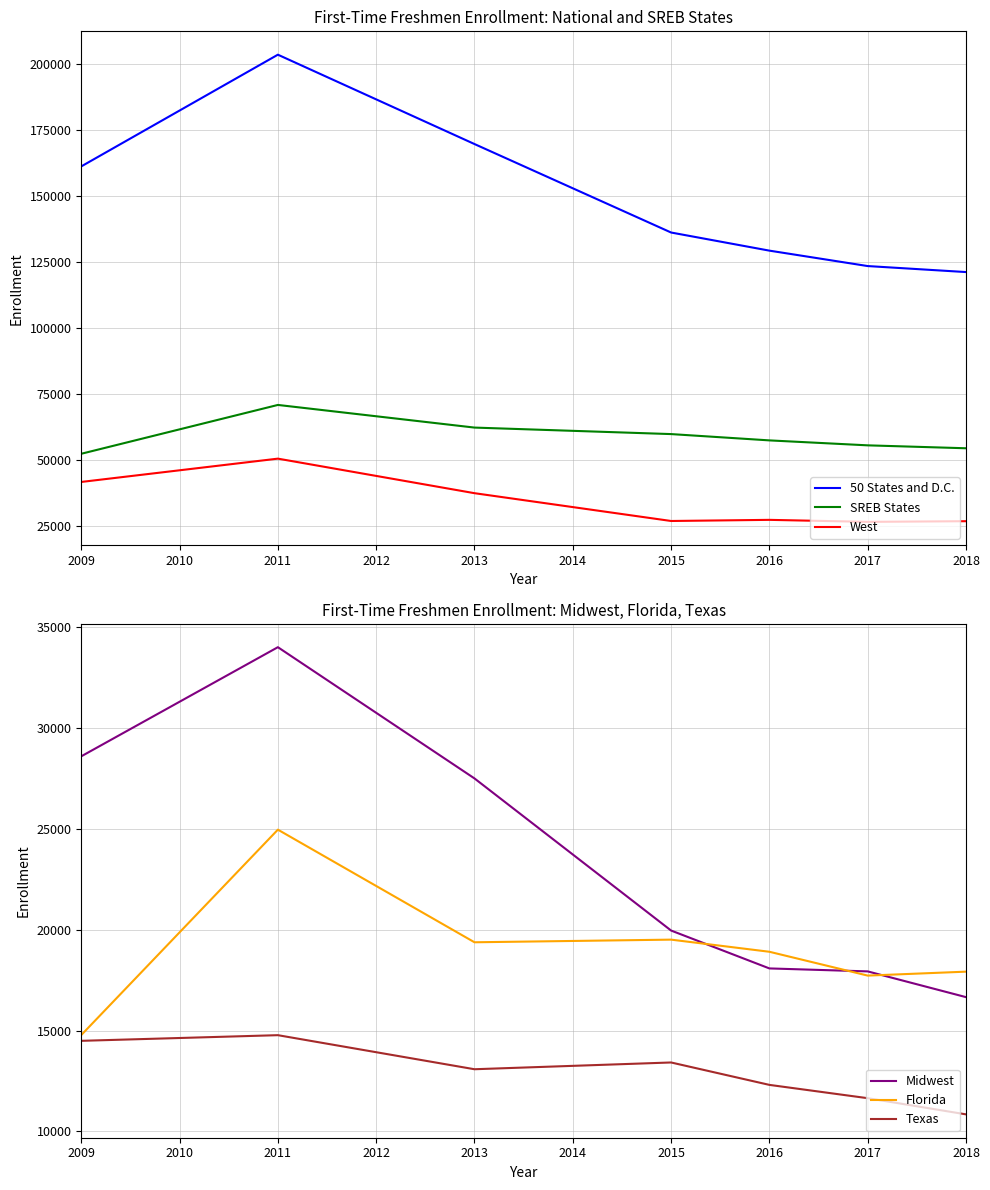

Is the value of West at 2015 greater than the value of SREB States at 2013?

No